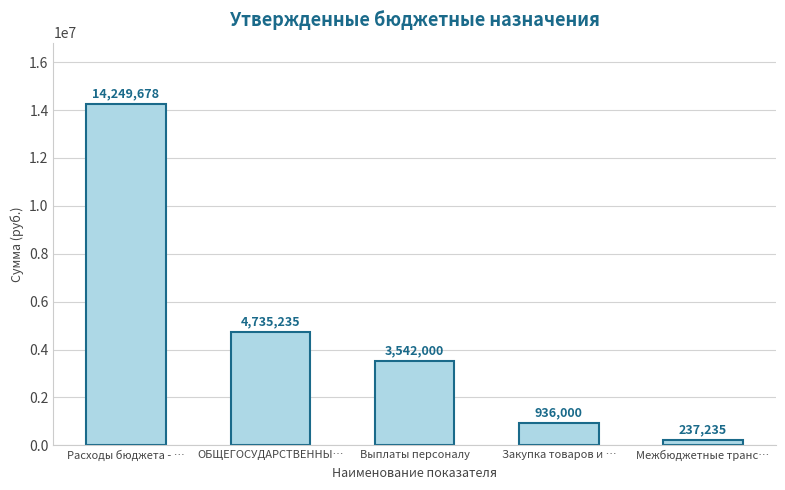

What is the sum of the values at Межбюджетные транс… and ОБЩЕГОСУДАРСТВЕННЫ…?

4972470